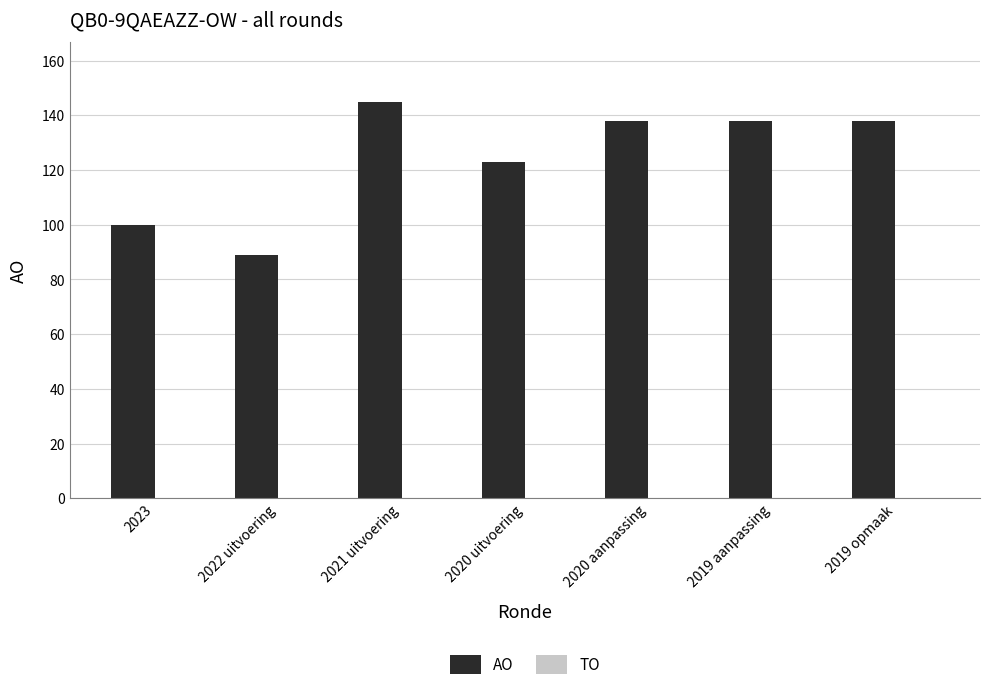

True or false: the data shows 131 at 2022 uitvoering.

False